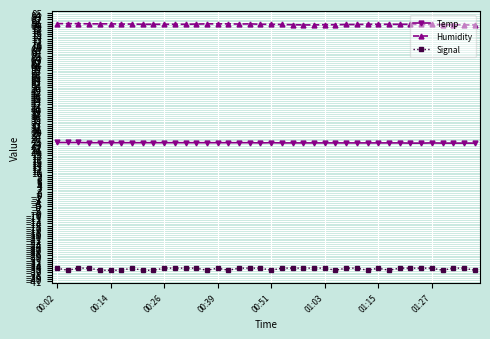

What is the minimum value shown in the chart?

-36.0